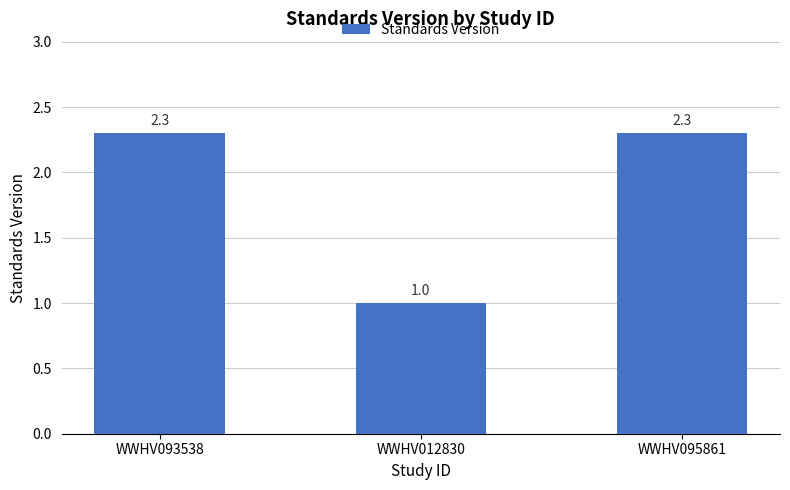

Which has a higher value, WWHV095861 or WWHV012830?

WWHV095861